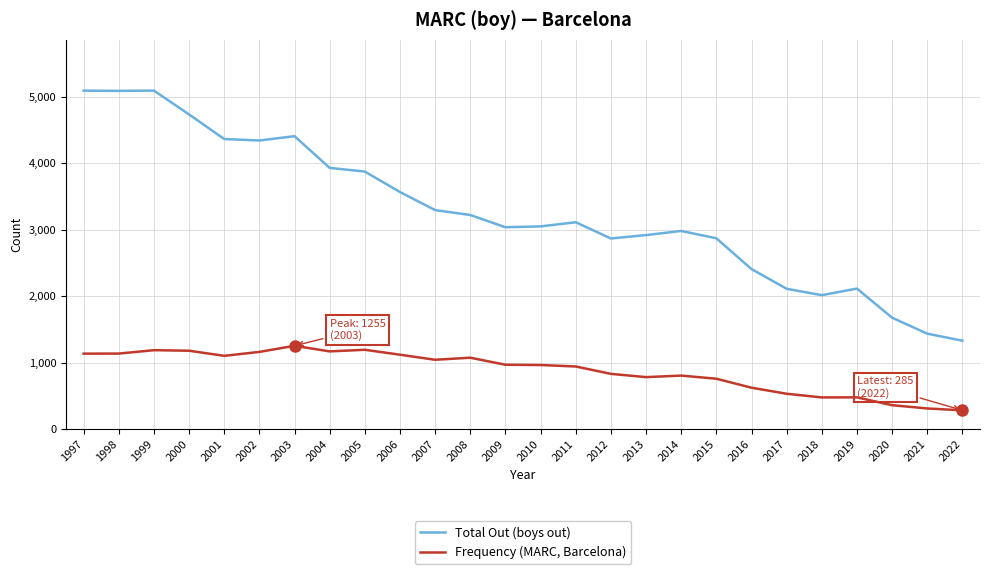

What are all the series names shown in the legend?

Total Out (boys out), Frequency (MARC, Barcelona)